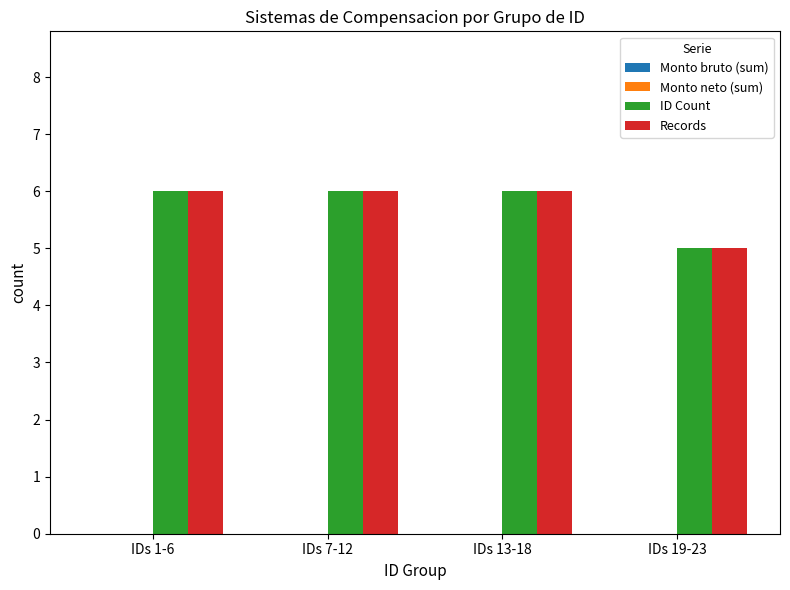

What is the total value across all series at IDs 19-23?

10